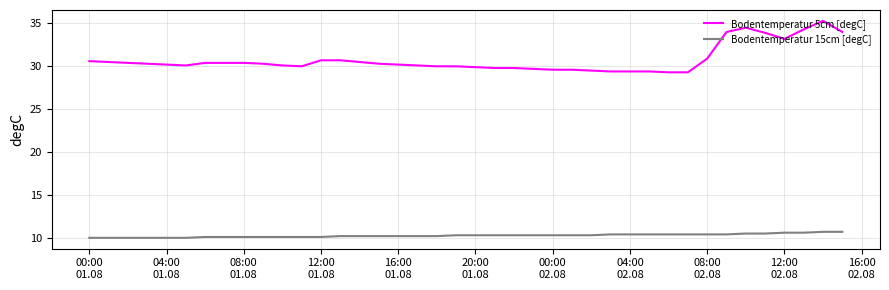

True or false: Bodentemperatur 5cm [degC] and Bodentemperatur 15cm [degC] intersect in this chart.

False